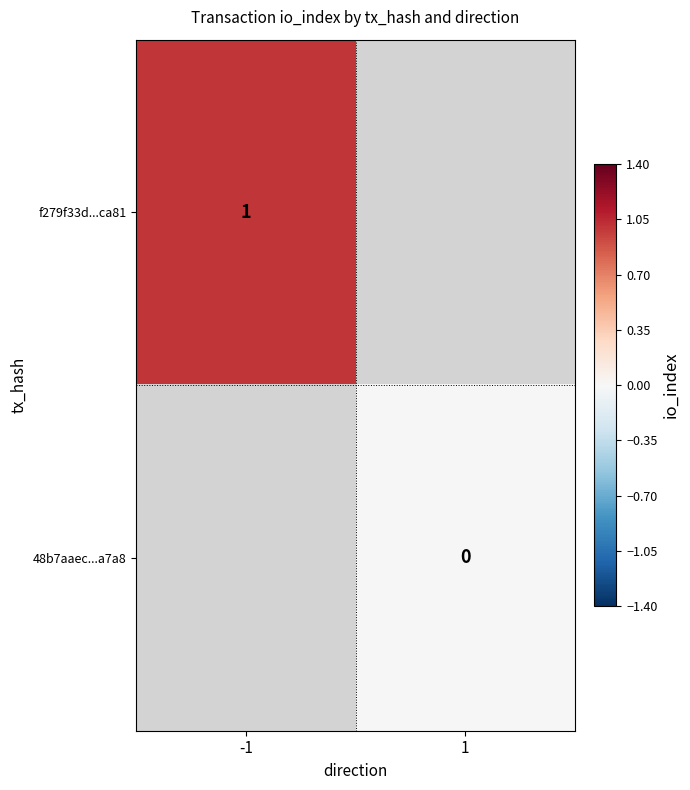

The f279f33d...ca81 series shows 0 at -1. True or false?

False